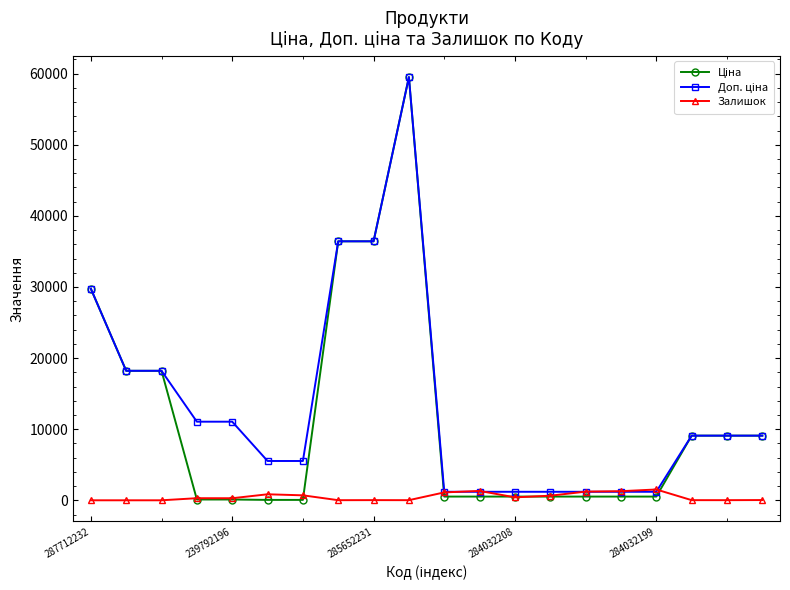

At how many categories does at least one series exceed 12073?

6